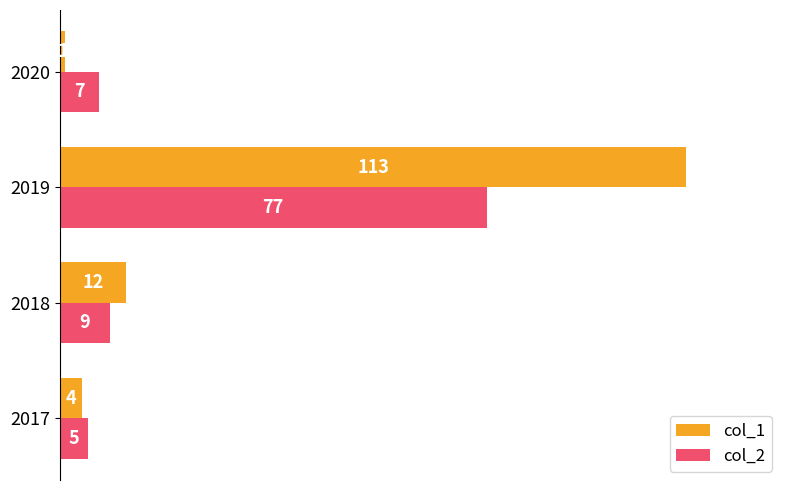

What is the total value across all series at 2019?

190